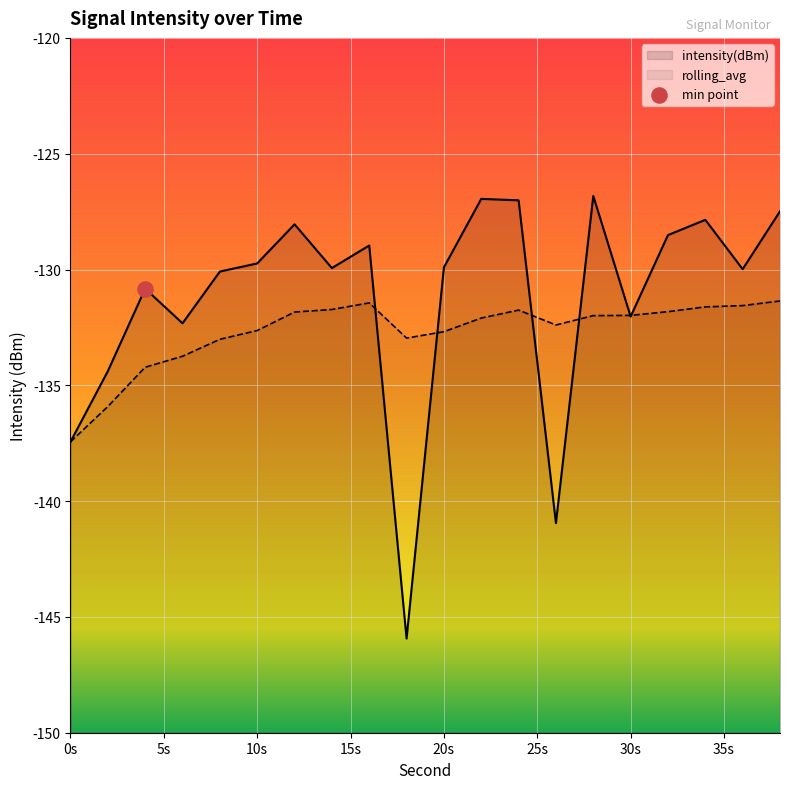

What are all the series names shown in the legend?

intensity(dBm), rolling_avg